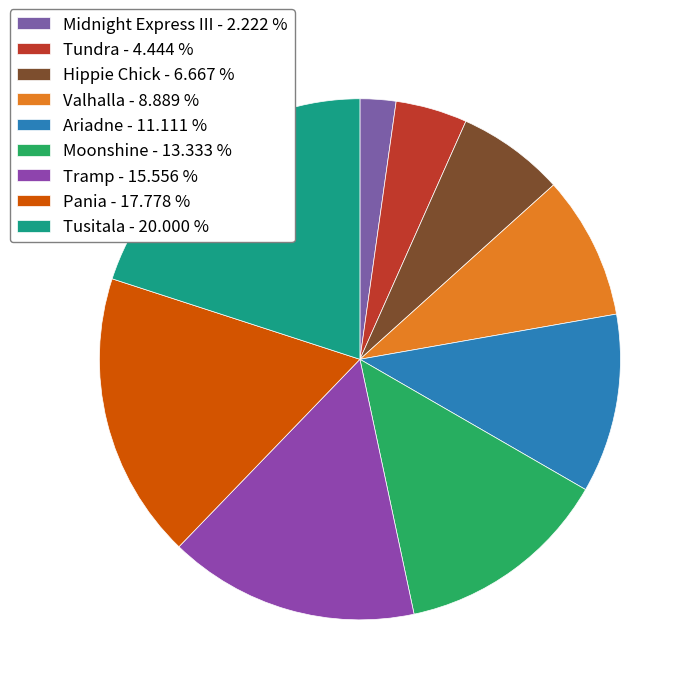

Count the number of slices in the pie.

9